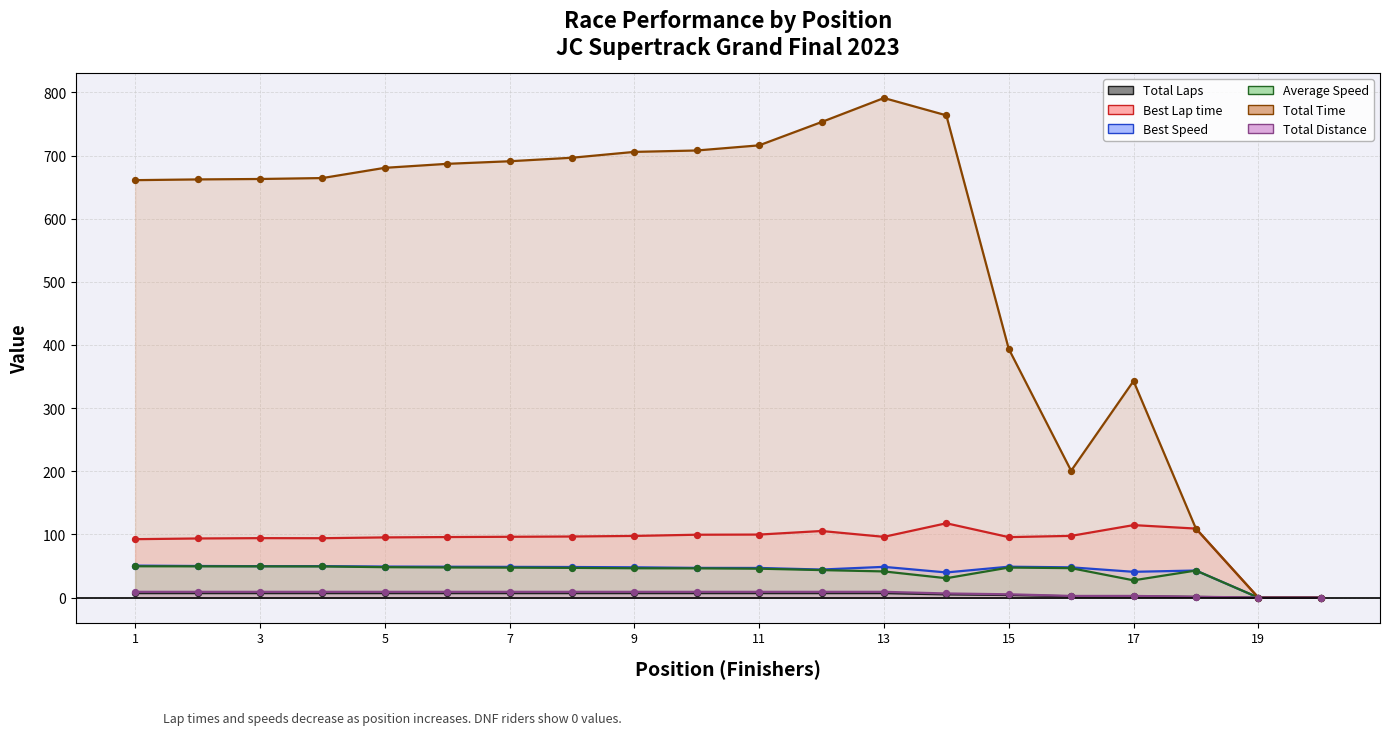

What are all the series names shown in the legend?

Total Laps, Best Lap time, Best Speed, Average Speed, Total Time, Total Distance